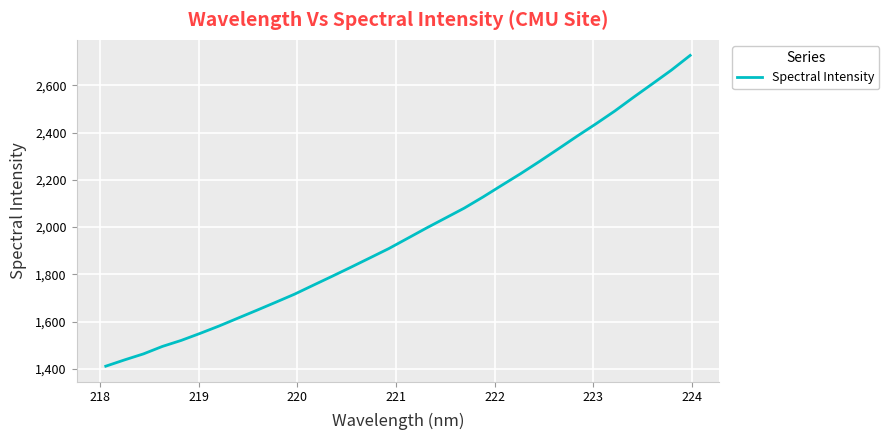

How many lines are shown in the chart?

1